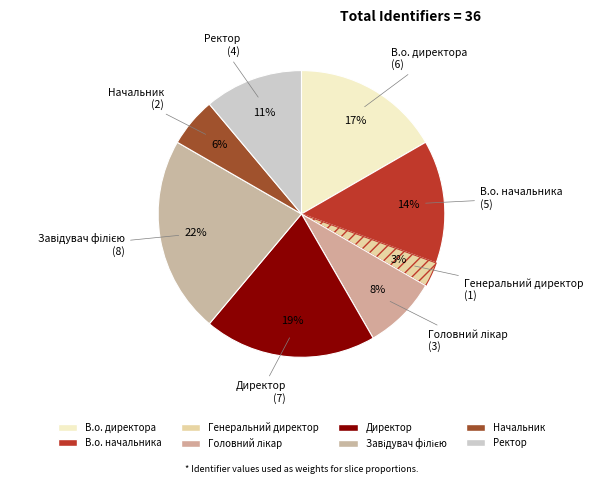

Does any single category account for the majority?

No